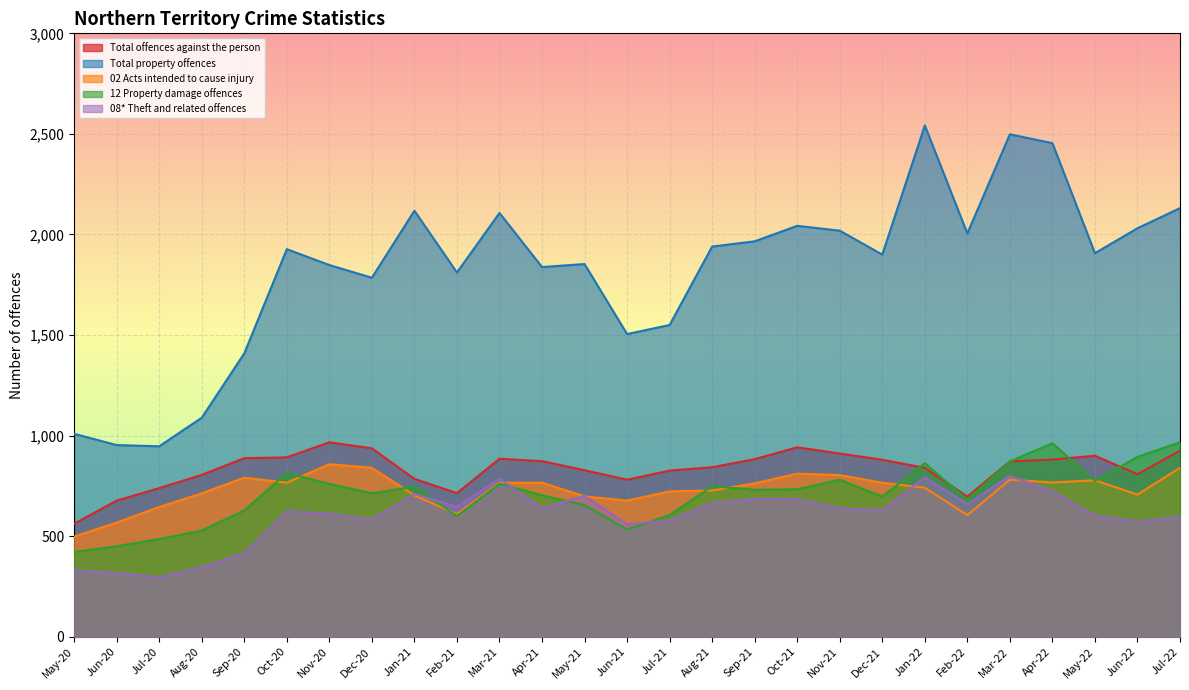

What is the difference between the Total property offences values at Jun-21 and Jun-20?

552